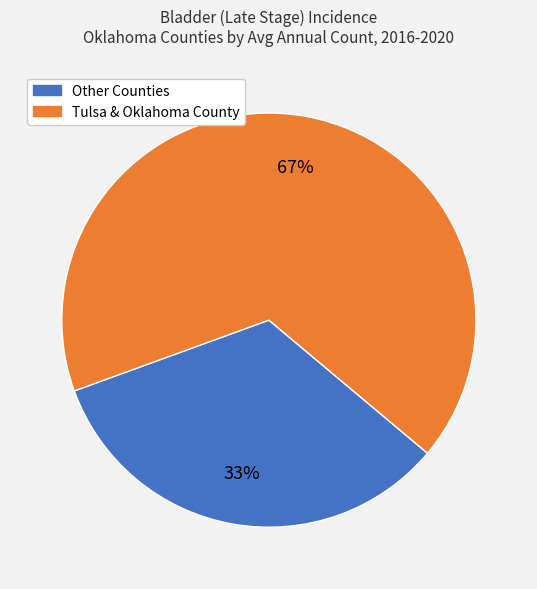

To the nearest percent, what percentage of the pie is Tulsa & Oklahoma County?

67%